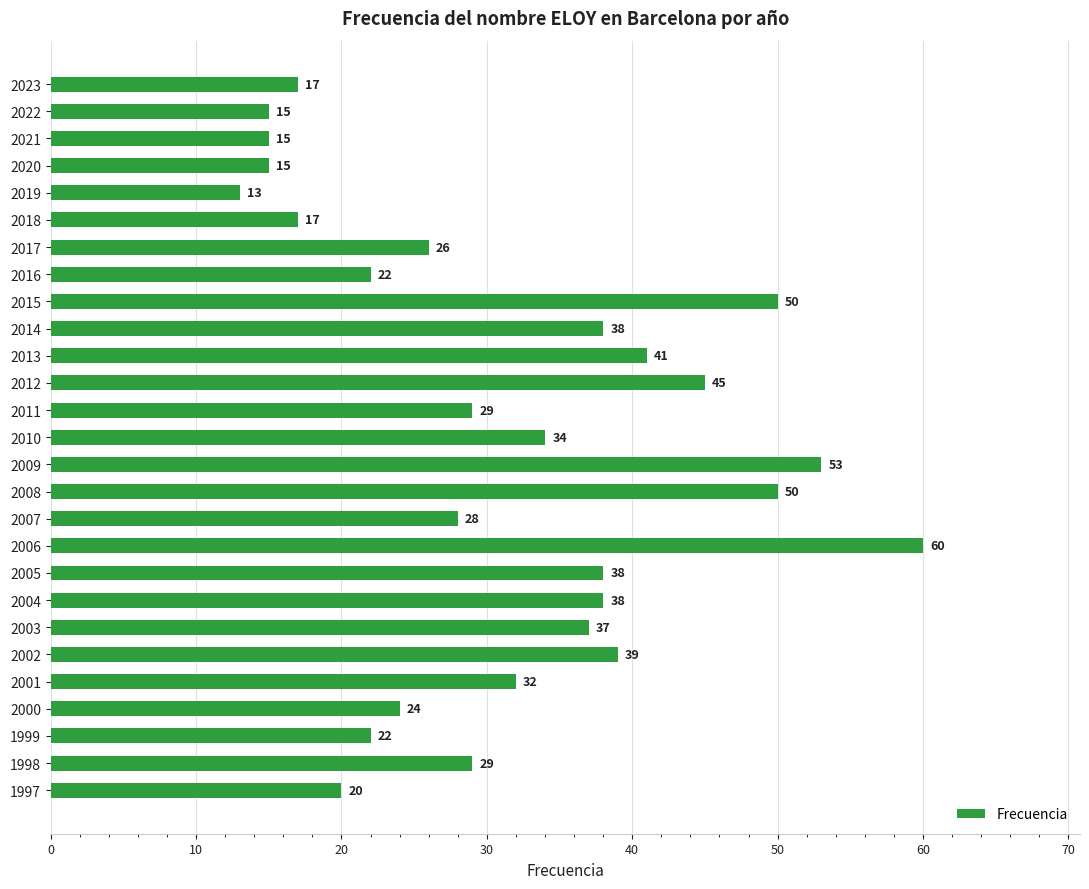

Is it true that the value at 2016 is 22?

True